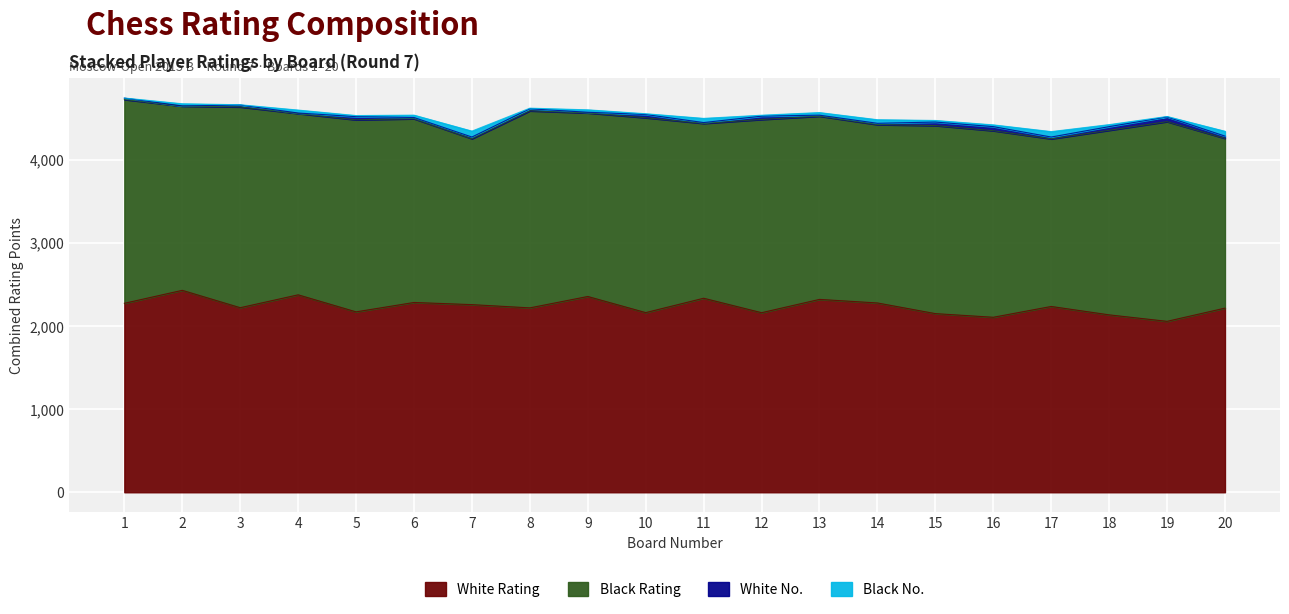

What are all the series names shown in the legend?

White Rating, Black Rating, White No., Black No.